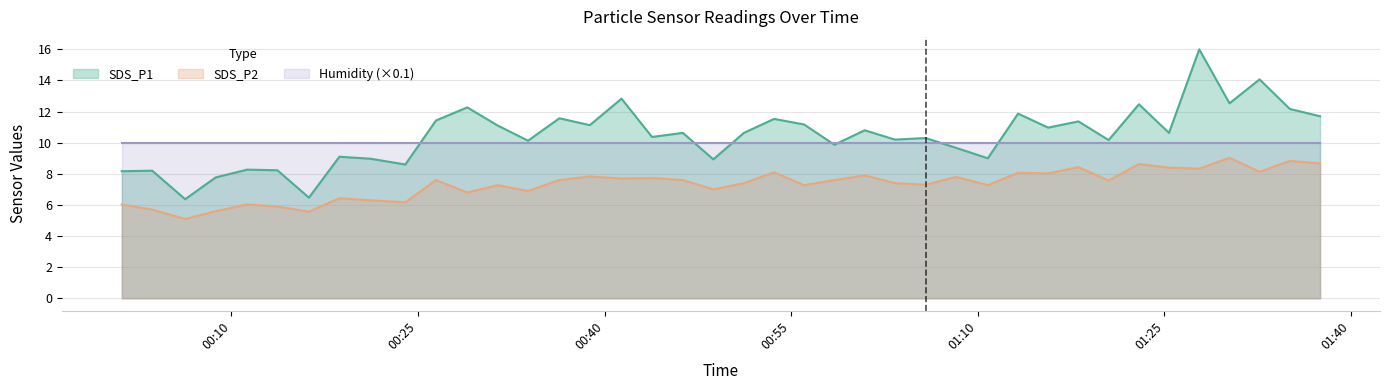

True or false: SDS_P2 and SDS_P1 cross at least once.

False